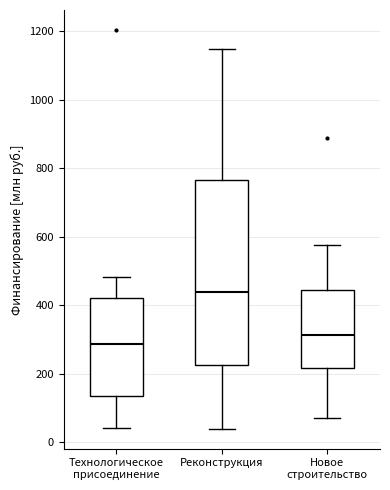

Reading left to right, read every box against the y-axis: the position of its median line, the range the box covers, and the ends of its whiskers. The values are not printed on the chart, so give them approximately, as read against the axis.

Технологическое присоединение: median 280, box 140 to 420, whiskers 40 to 480
Реконструкция: median 440, box 220 to 760, whiskers 40 to 1140
Новое строительство: median 320, box 220 to 440, whiskers 60 to 580